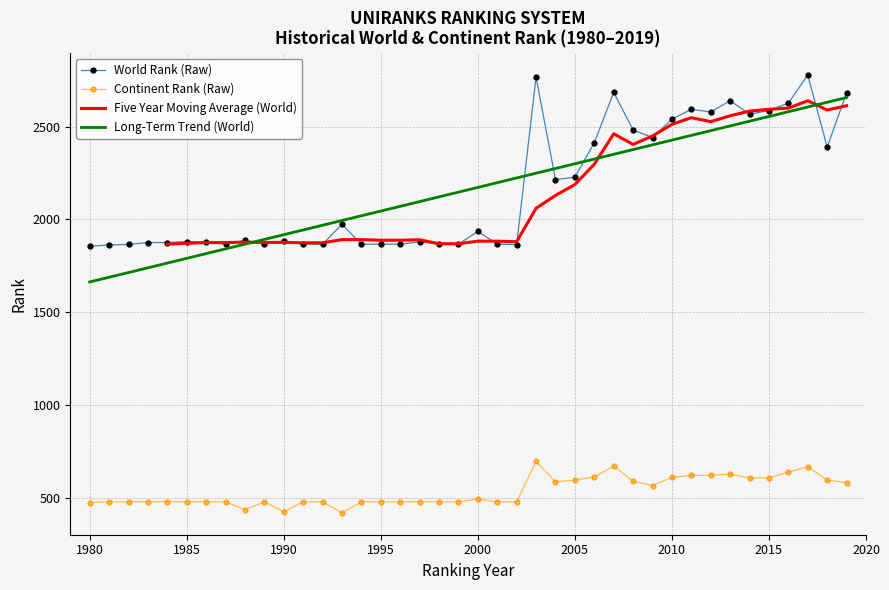

What is the highest value of the Long-Term Trend (World) series?

2656.0